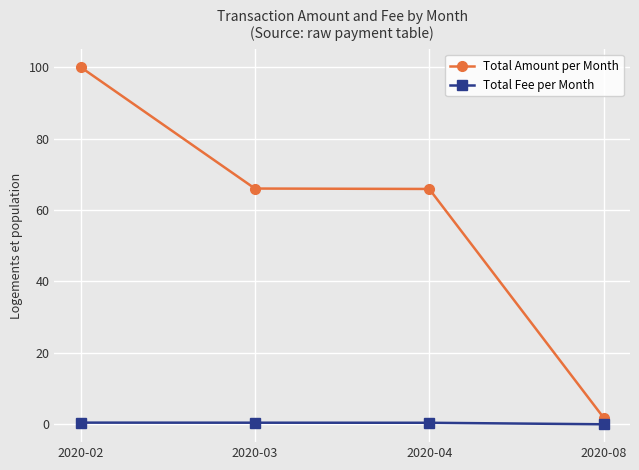

Is the value of Total Fee per Month at 2020-08 greater than the value of Total Amount per Month at 2020-02?

No